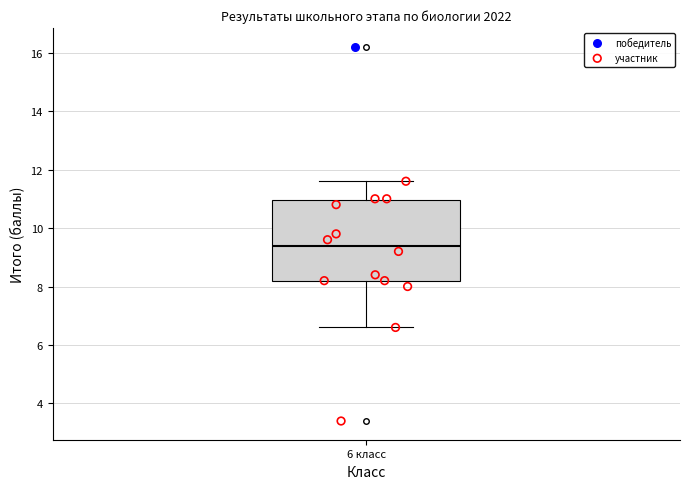

Where does the median line of the box for 6 класс sit on the y-axis? The values are not printed on the chart, so give them approximately, as read against the axis.

9.4